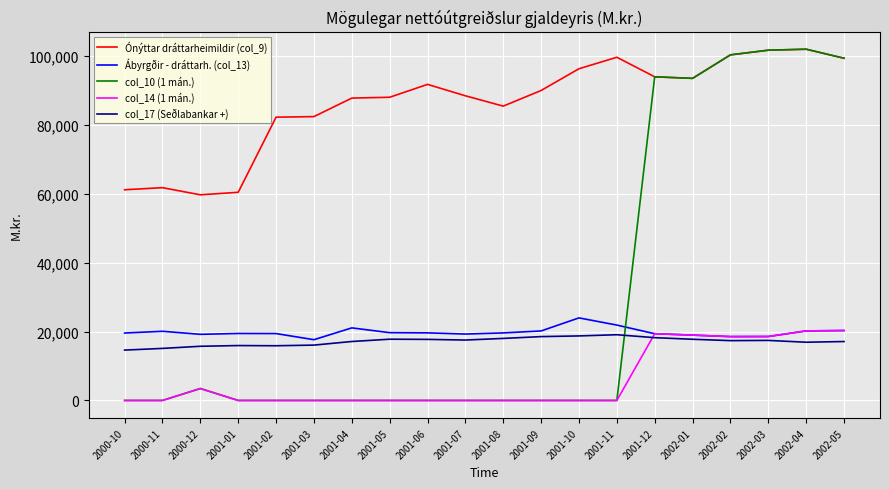

Which series has the largest range (max minus min)?

col_10 (1 mán.)